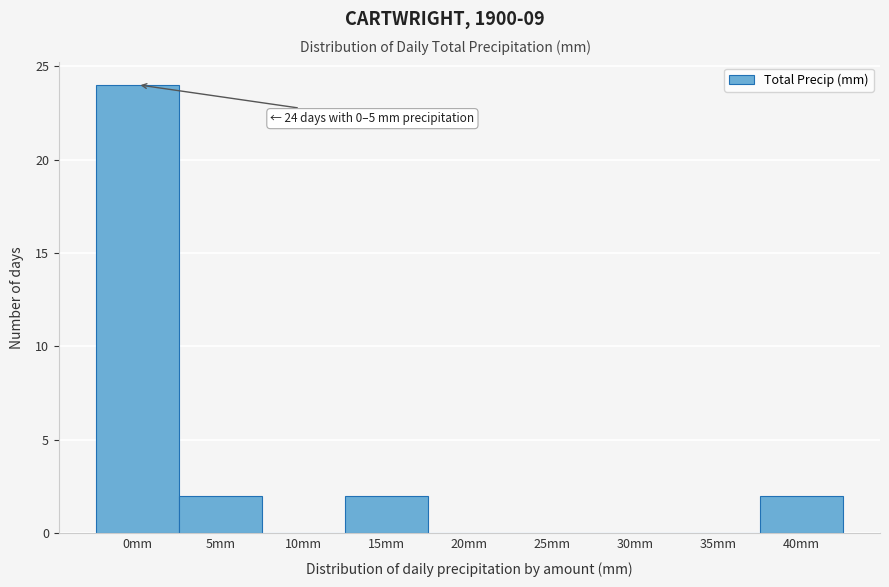

Reading left to right, transcribe all the data shown in this chart.

0mm=24	5mm=2	10mm=0	15mm=2	20mm=0	25mm=0	30mm=0	35mm=0	40mm=2